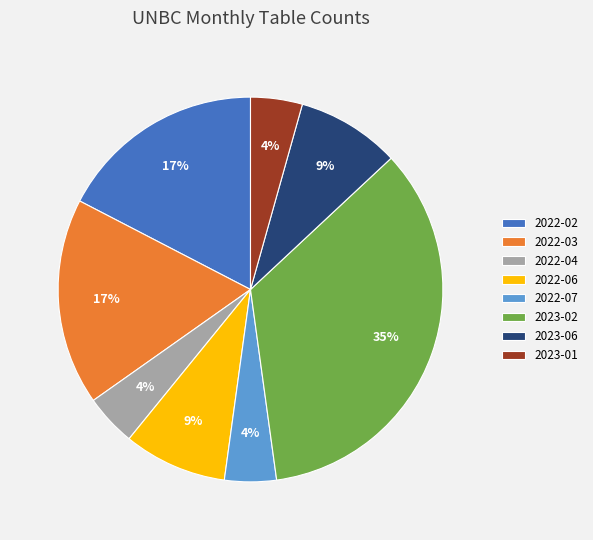

Does 2022-04 represent more than half of the total?

No